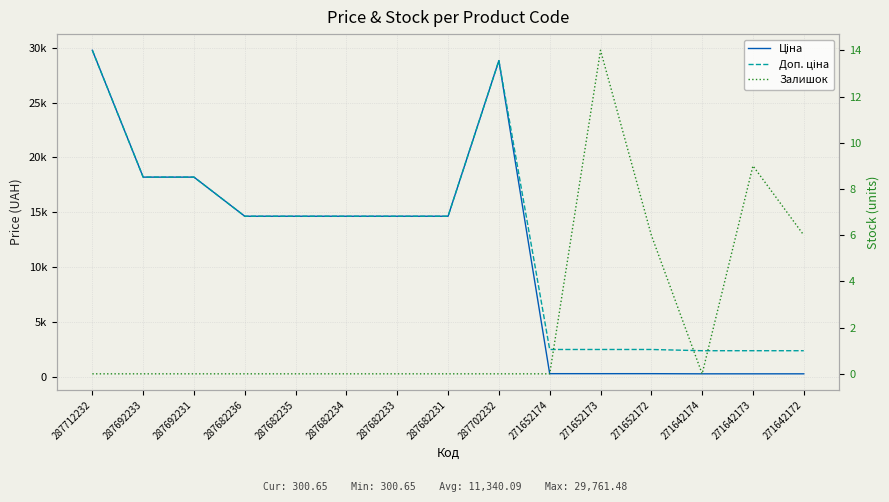

How many lines are shown in the chart?

3